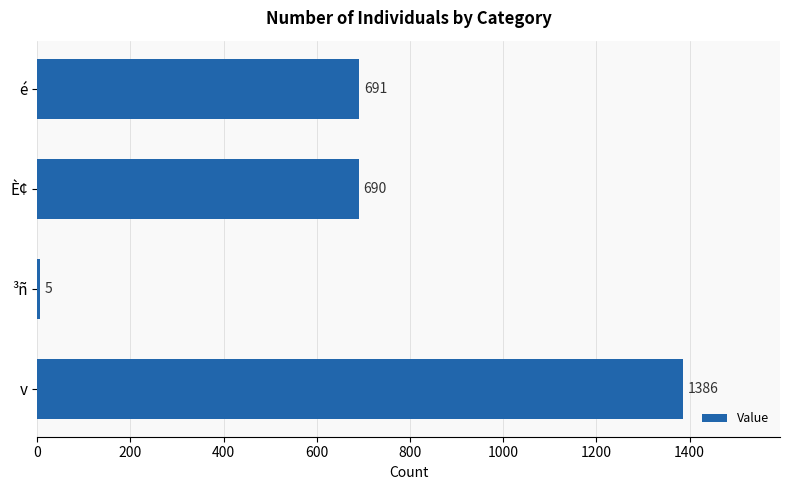

Rank the categories by value from highest to lowest.

v, é, È¢, ³ñ